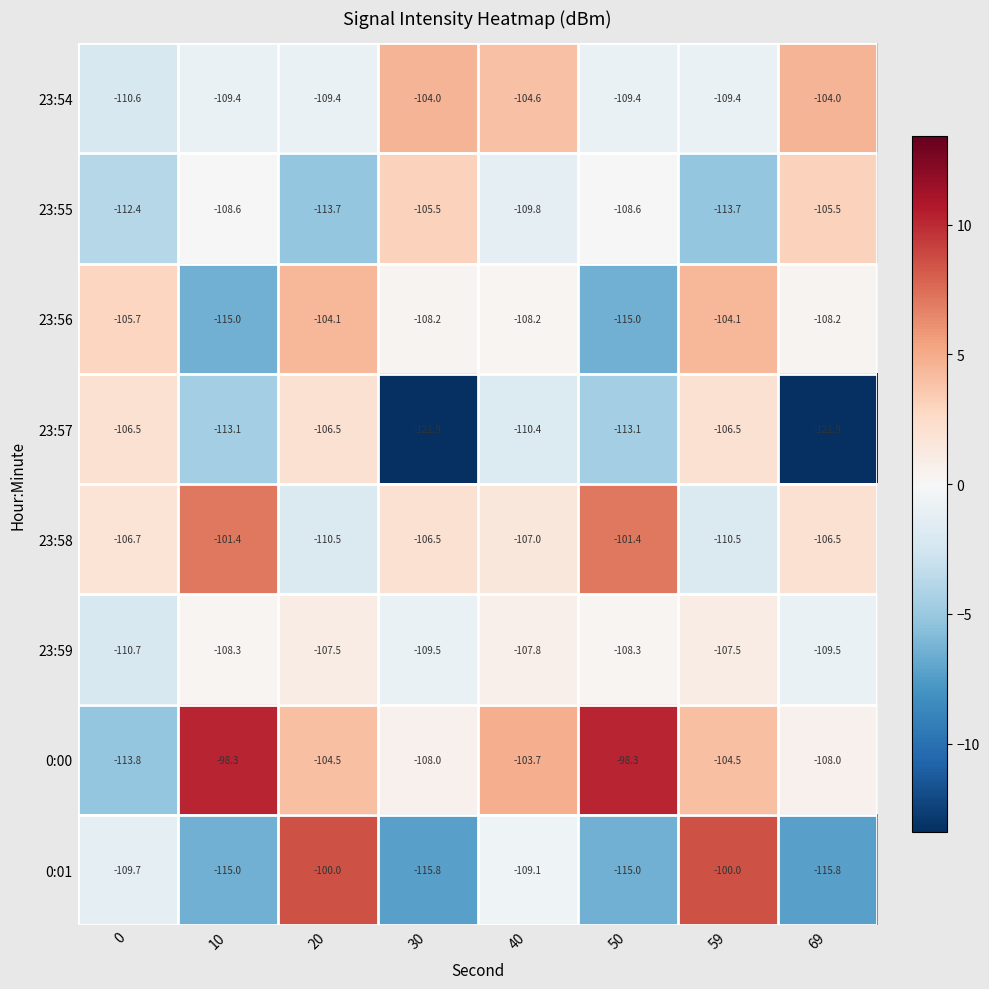

List the series in order of their peak value, highest first.

0:00, 0:01, 23:58, 23:54, 23:56, 23:55, 23:57, 23:59